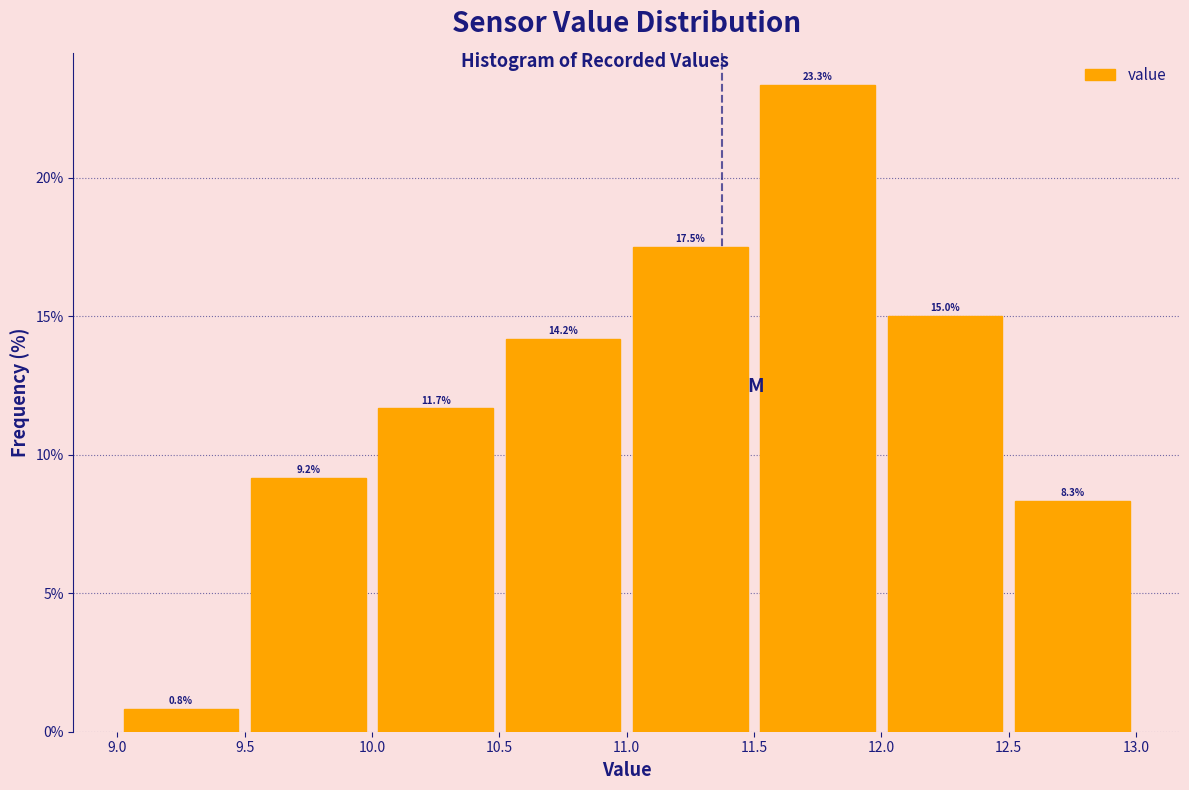

Which range on the x-axis has the tallest bar?

11.5 to 12.0